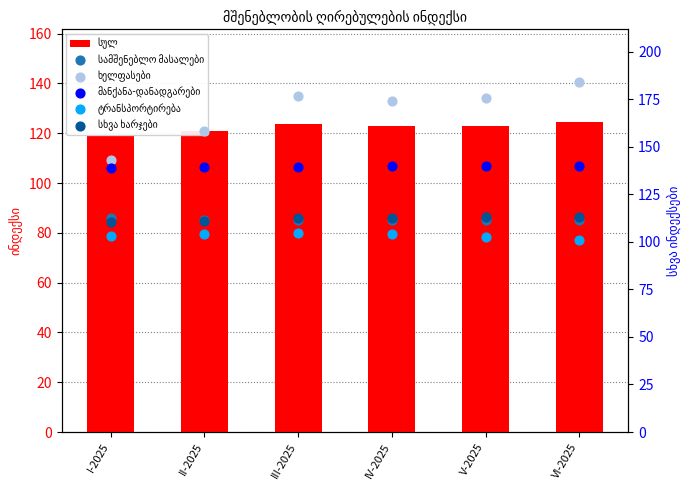

Which series reaches the minimum Y coordinate?

ტრანსპორტირება